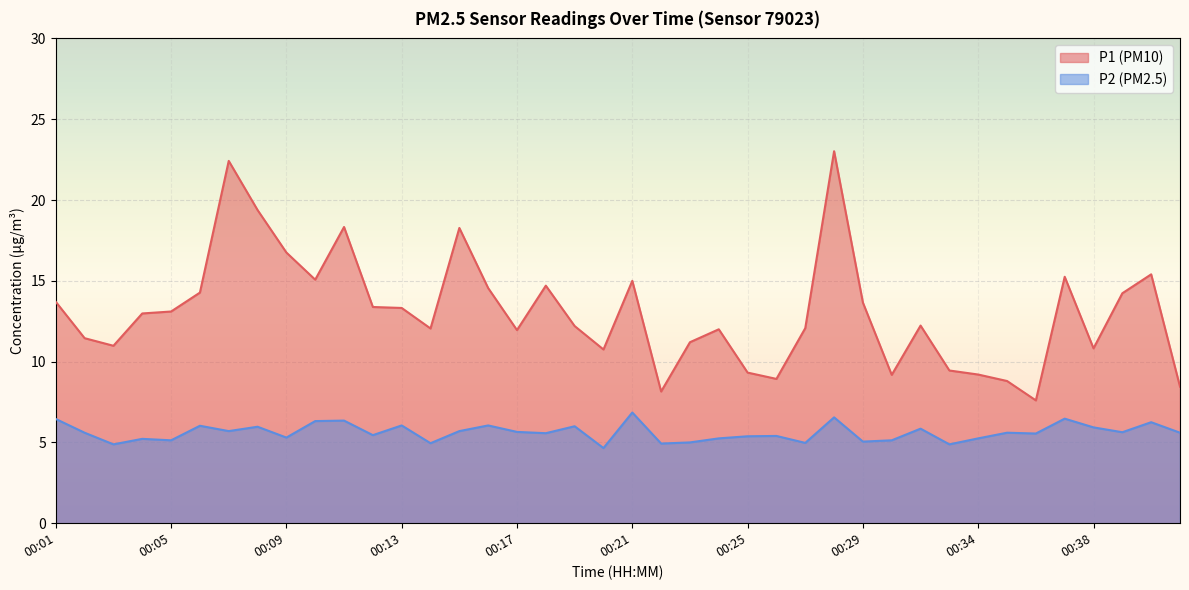

Count the number of categories in the chart.

40